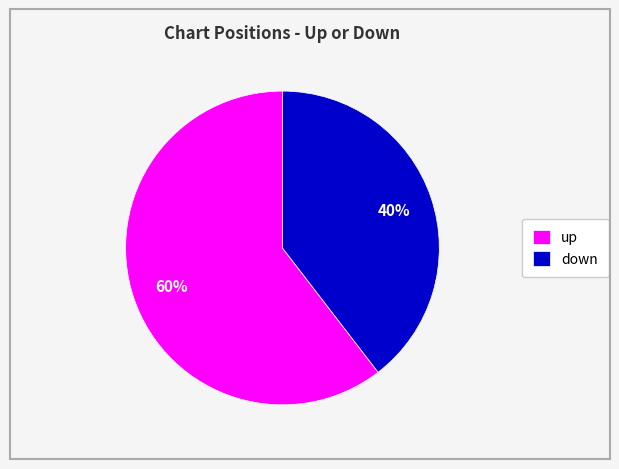

Does down account for over 50% of the chart?

No